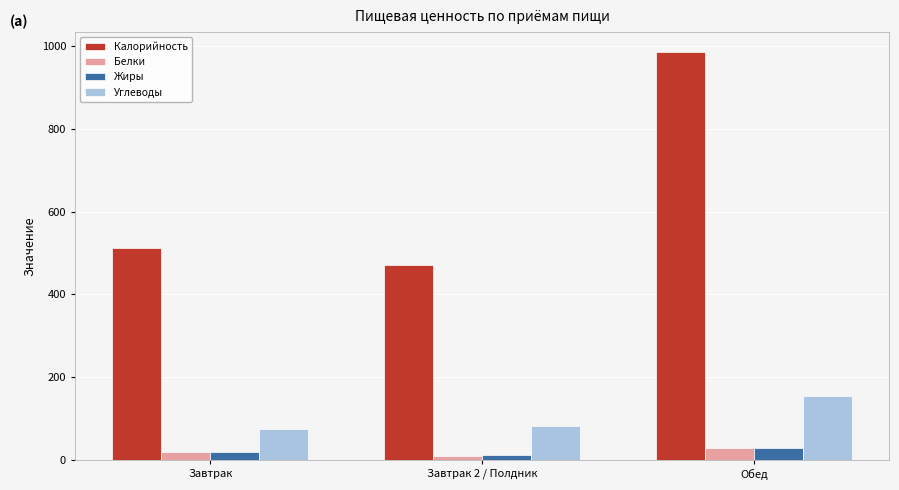

How many groups of bars are there?

3